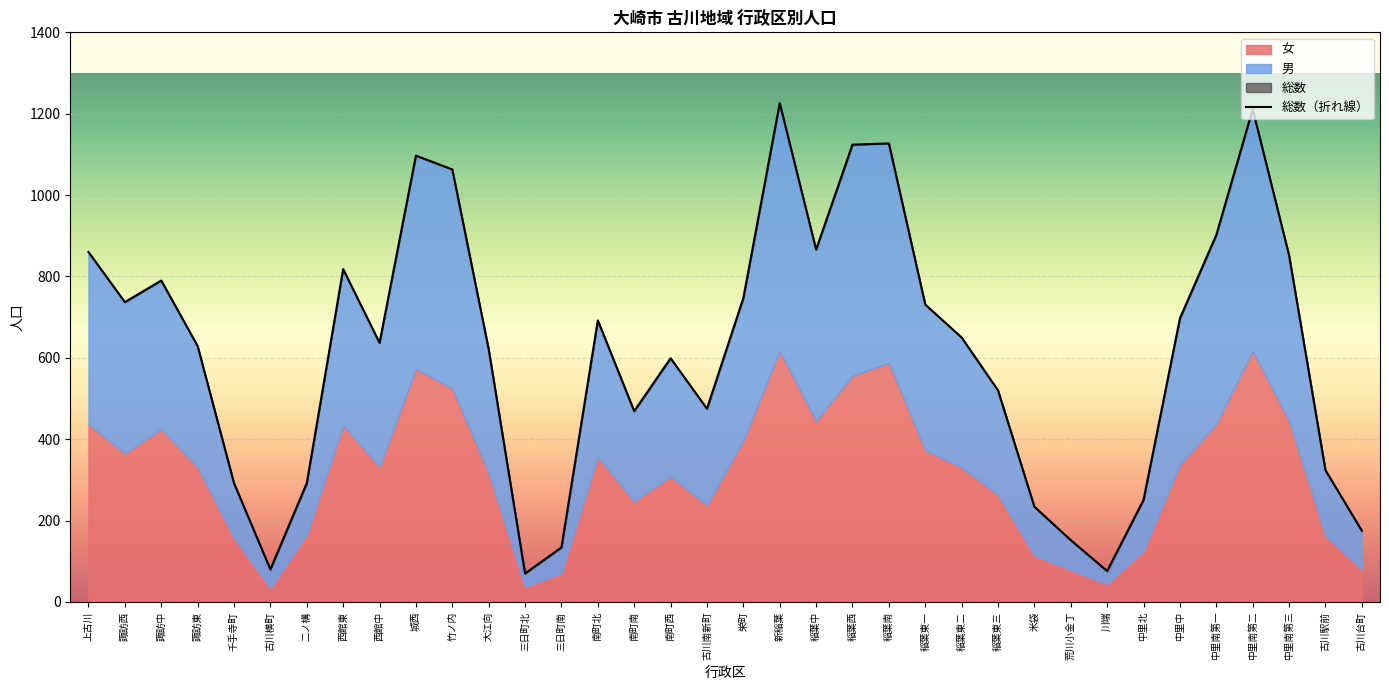

At which label does the data first exceed 650?

上古川